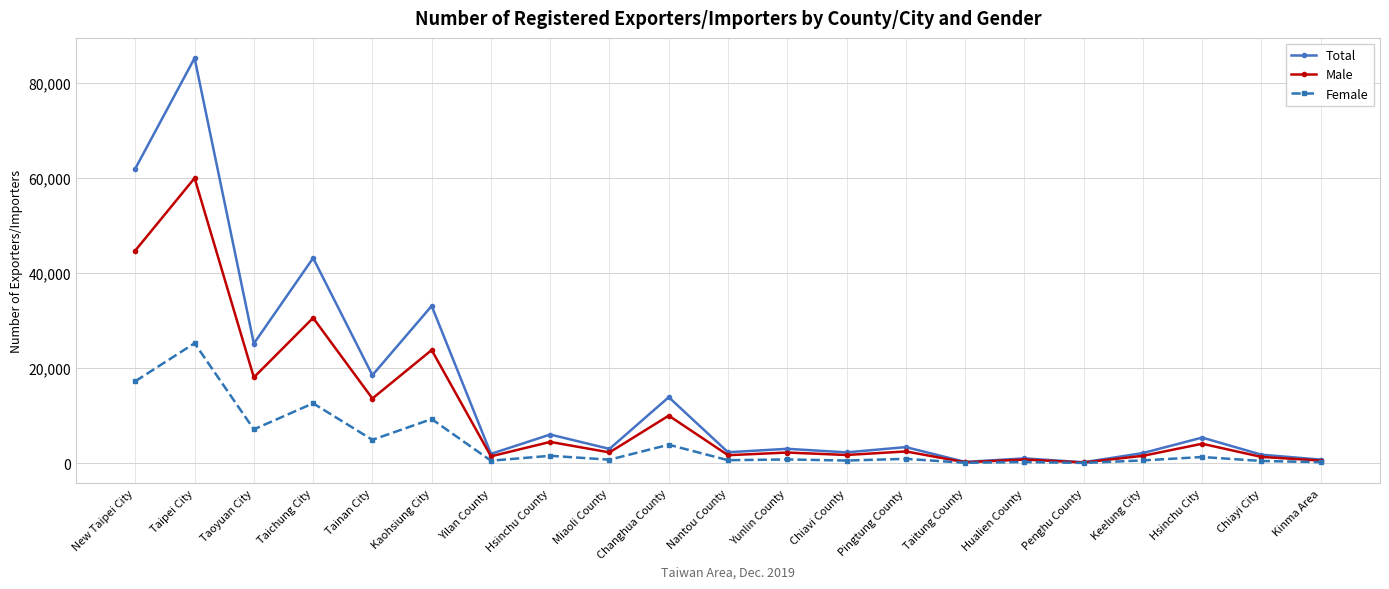

Does the chart have visible grid lines?

Yes